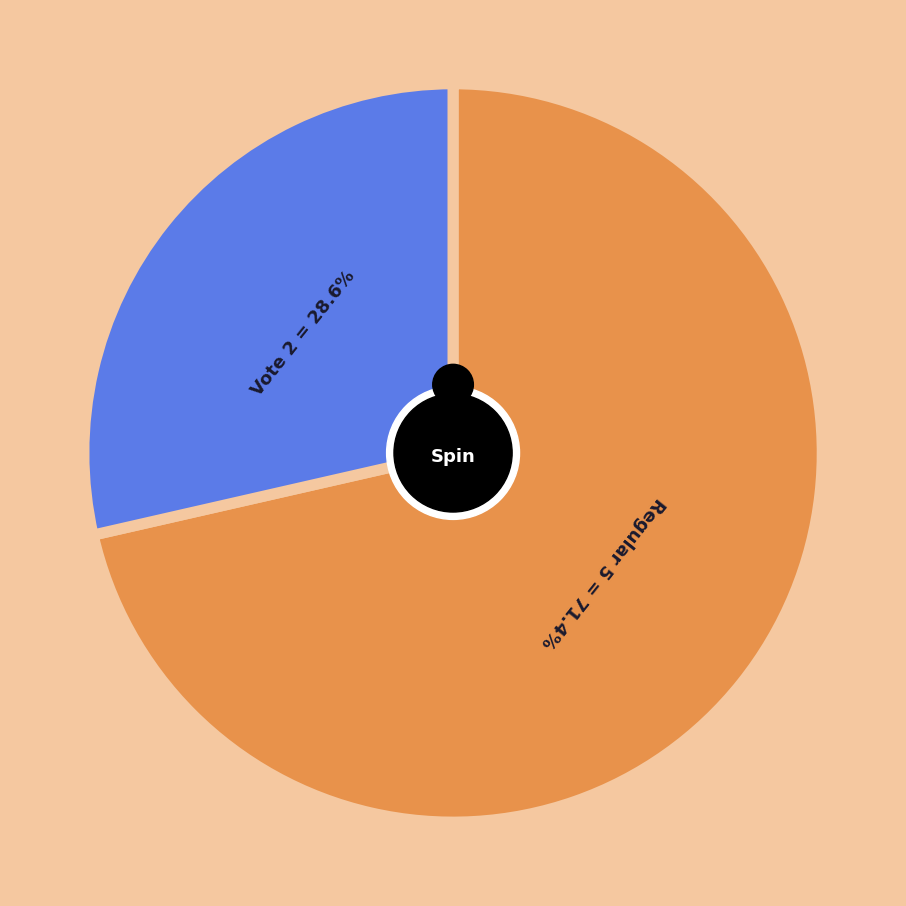

What is the change in value from Regular to Vote?

-3